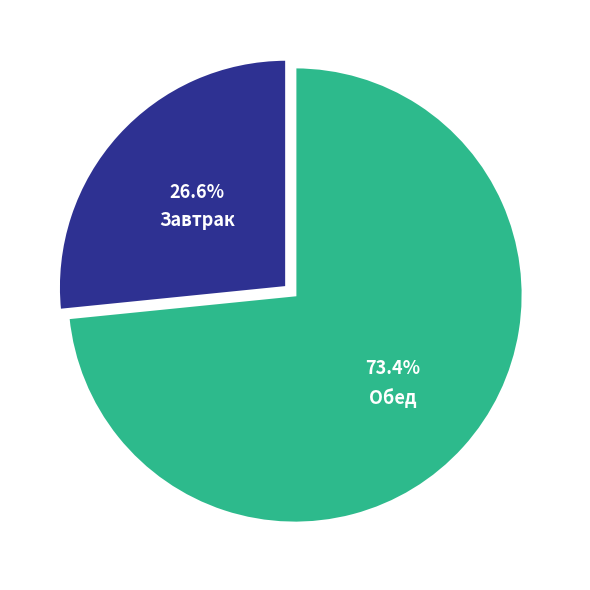

Is there any slice that represents more than half of the pie?

Yes